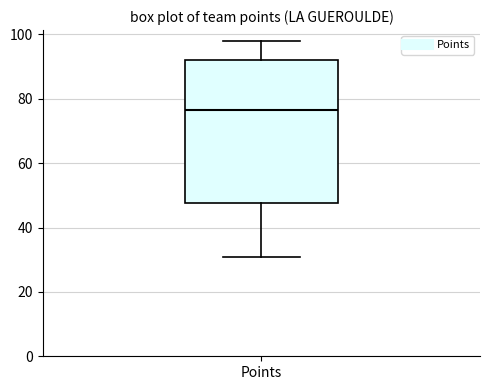

Transcribe this box plot: give where the median line is, the range the box spans, and where the two whiskers end, as read against the y-axis. The values are not printed on the chart, so give them approximately, as read against the axis.

median 76, box 48 to 92, whiskers 32 to 98